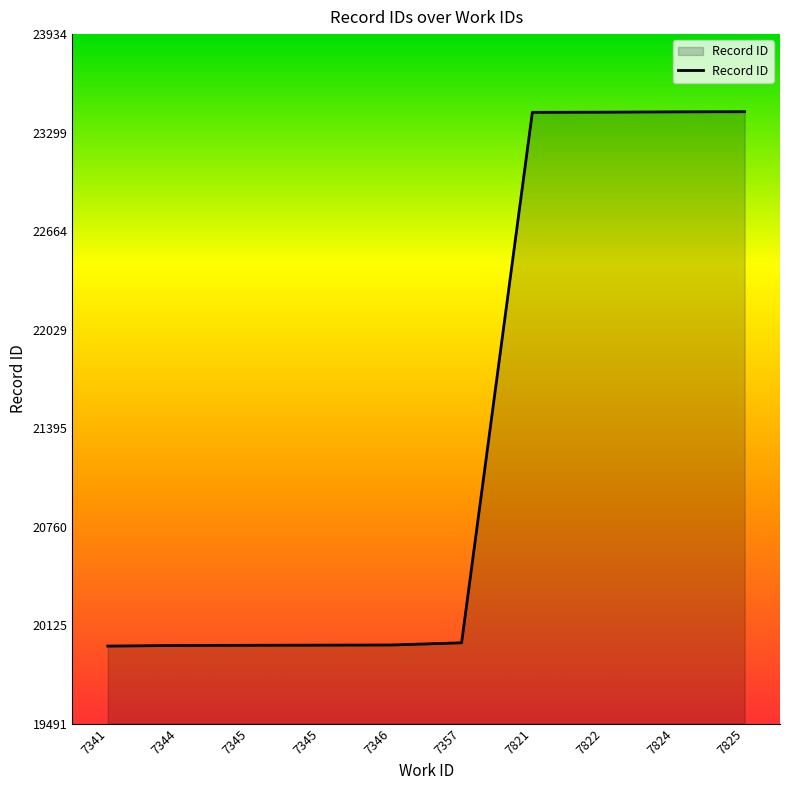

Does the chart have visible grid lines?

No